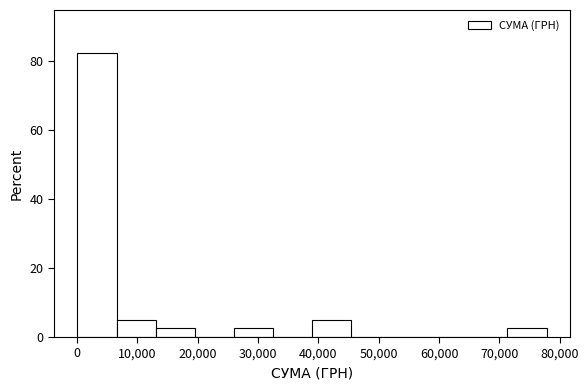

How tall is the bar that spans 39000 to 45000 on the x-axis? Neither the bar edges nor the heights are printed on the chart, so give them approximately, as read against the axes.

6